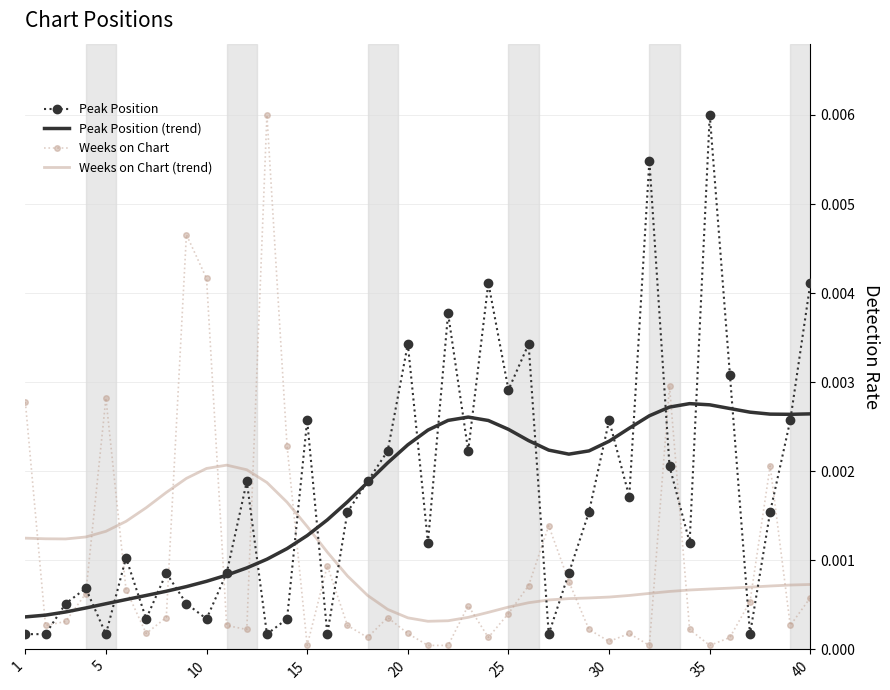

True or false: Weeks on Chart (trend) and Weeks on Chart cross at least once.

True